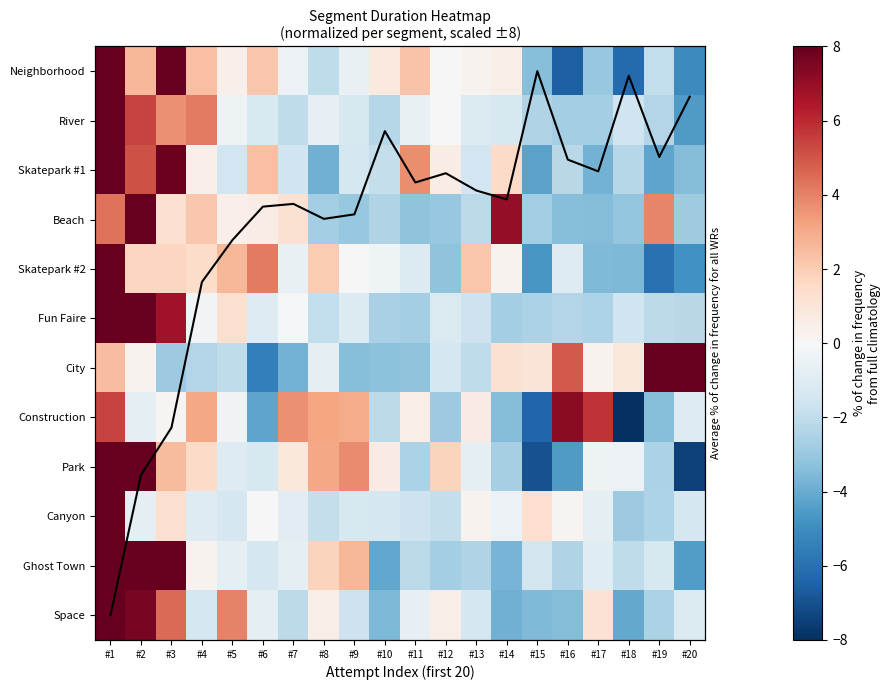

How many values in the Park series are below 0?

11